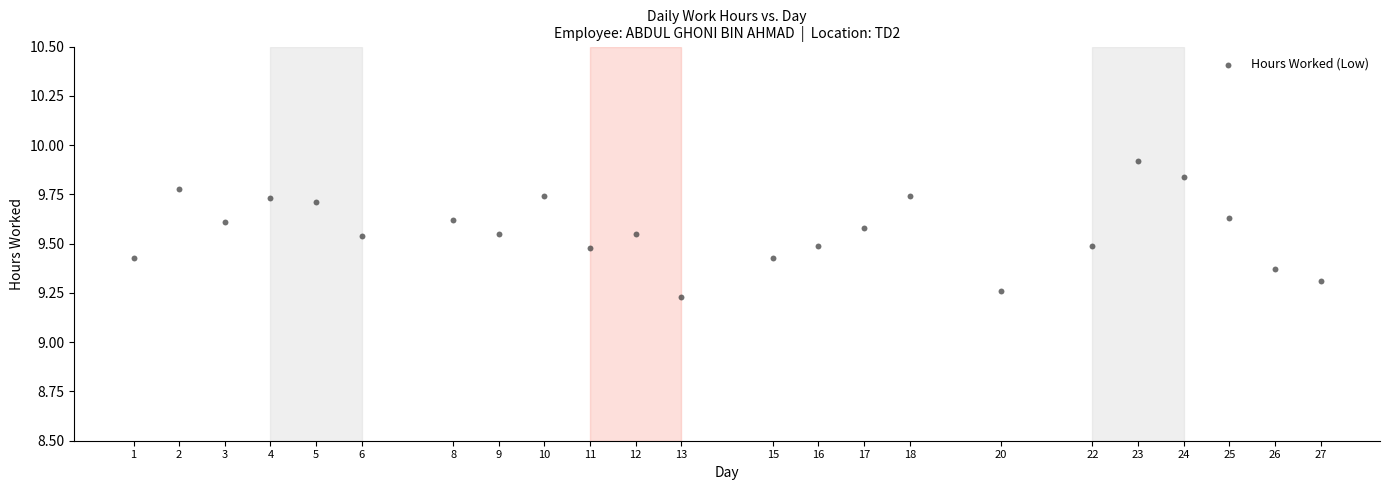

What is the range of X values (max minus min)?

26.0